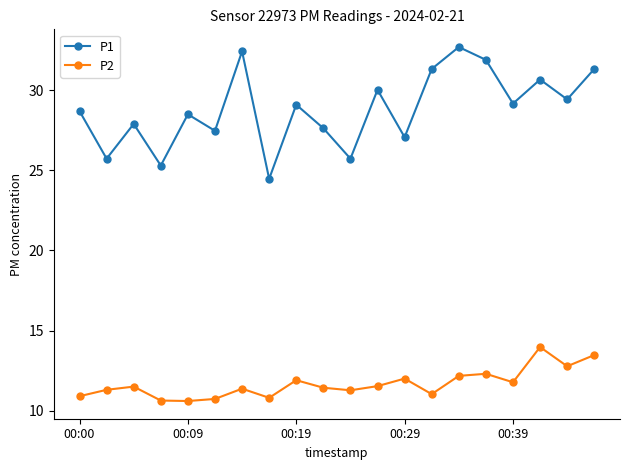

What is the value of the P2 point at the 17th from the left?

11.8